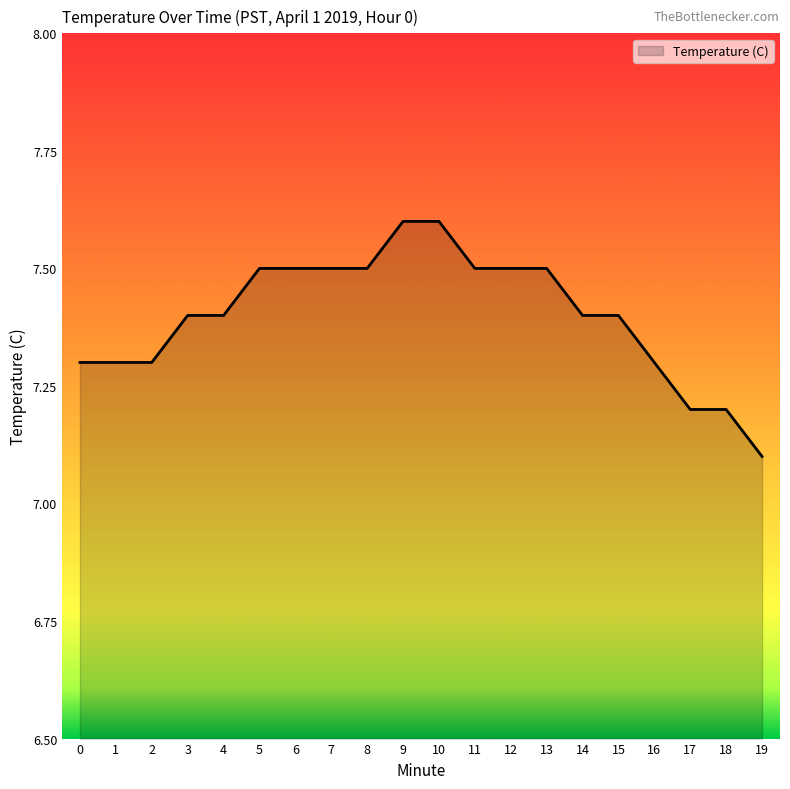

Reading left to right, list all the values displayed in this chart.

7.3	7.3	7.3	7.4	7.4	7.5	7.5	7.5	7.5	7.6	7.6	7.5	7.5	7.5	7.4	7.4	7.3	7.2	7.2	7.1